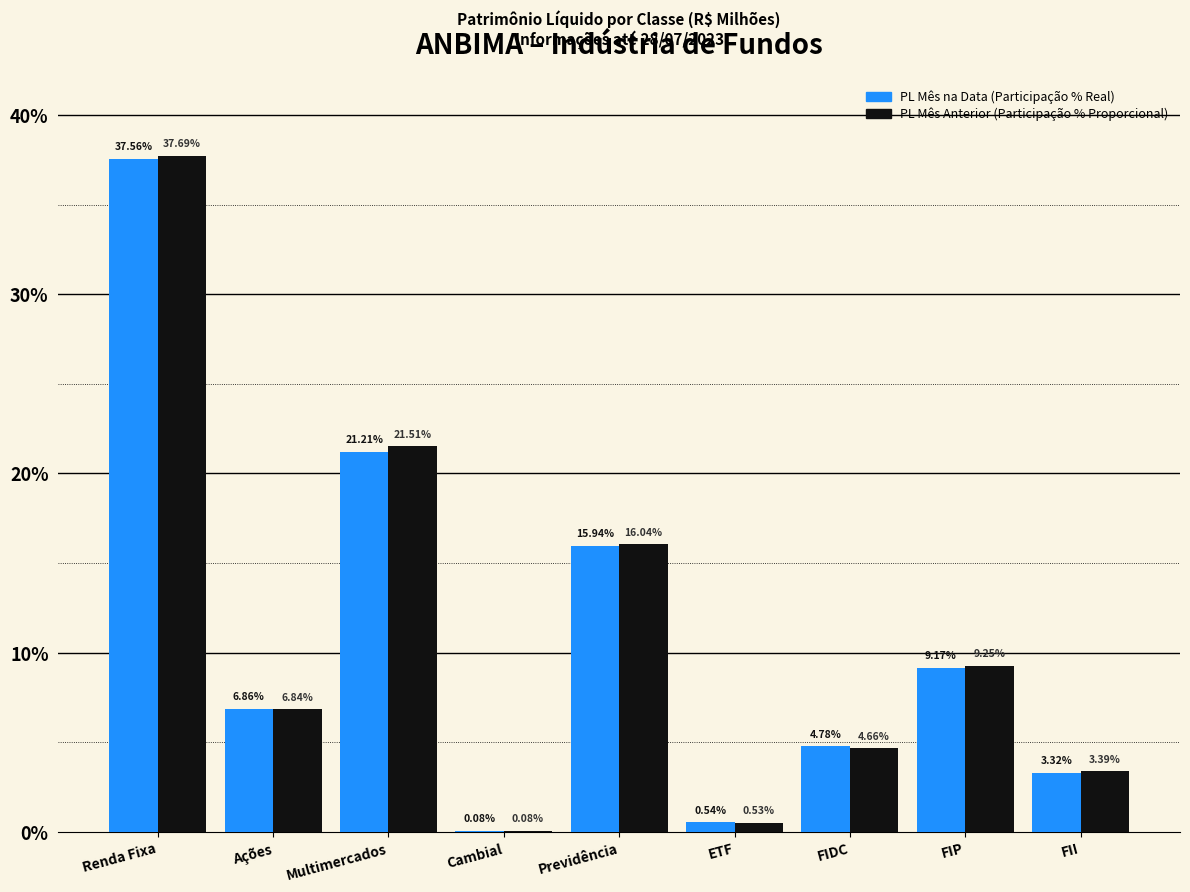

At which category is the sum across all series the highest?

Renda Fixa